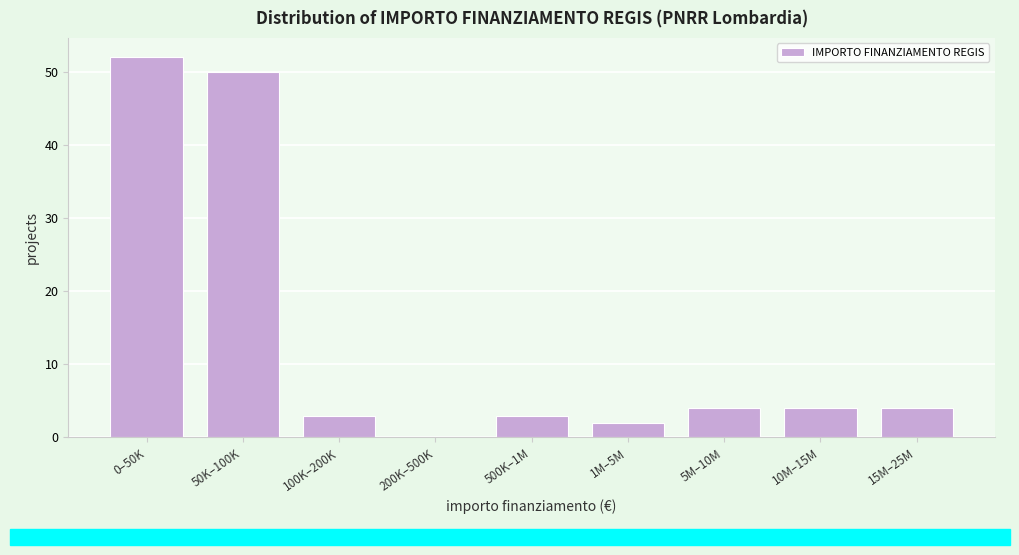

Reading left to right, list all the values displayed in this chart.

0–50K=52	50K–100K=50	100K–200K=3	200K–500K=0	500K–1M=3	1M–5M=2	5M–10M=4	10M–15M=4	15M–25M=4